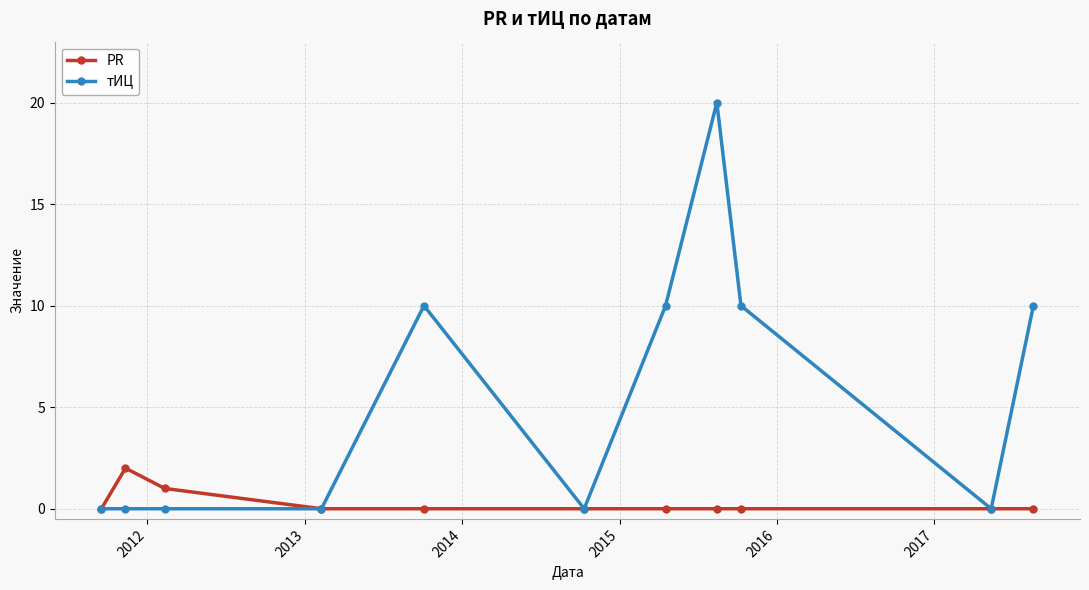

True or false: тИЦ has more than 0 interior local peaks.

True